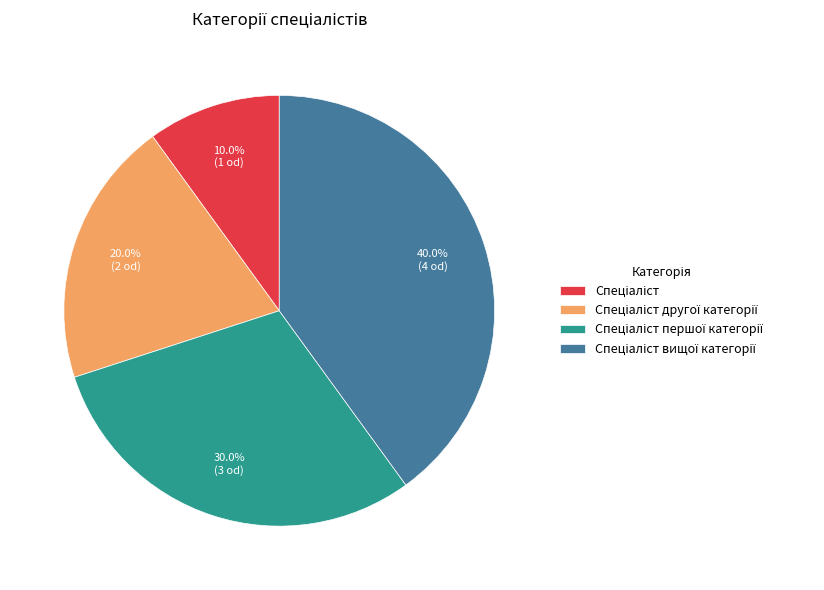

Is there a majority slice in this chart?

No